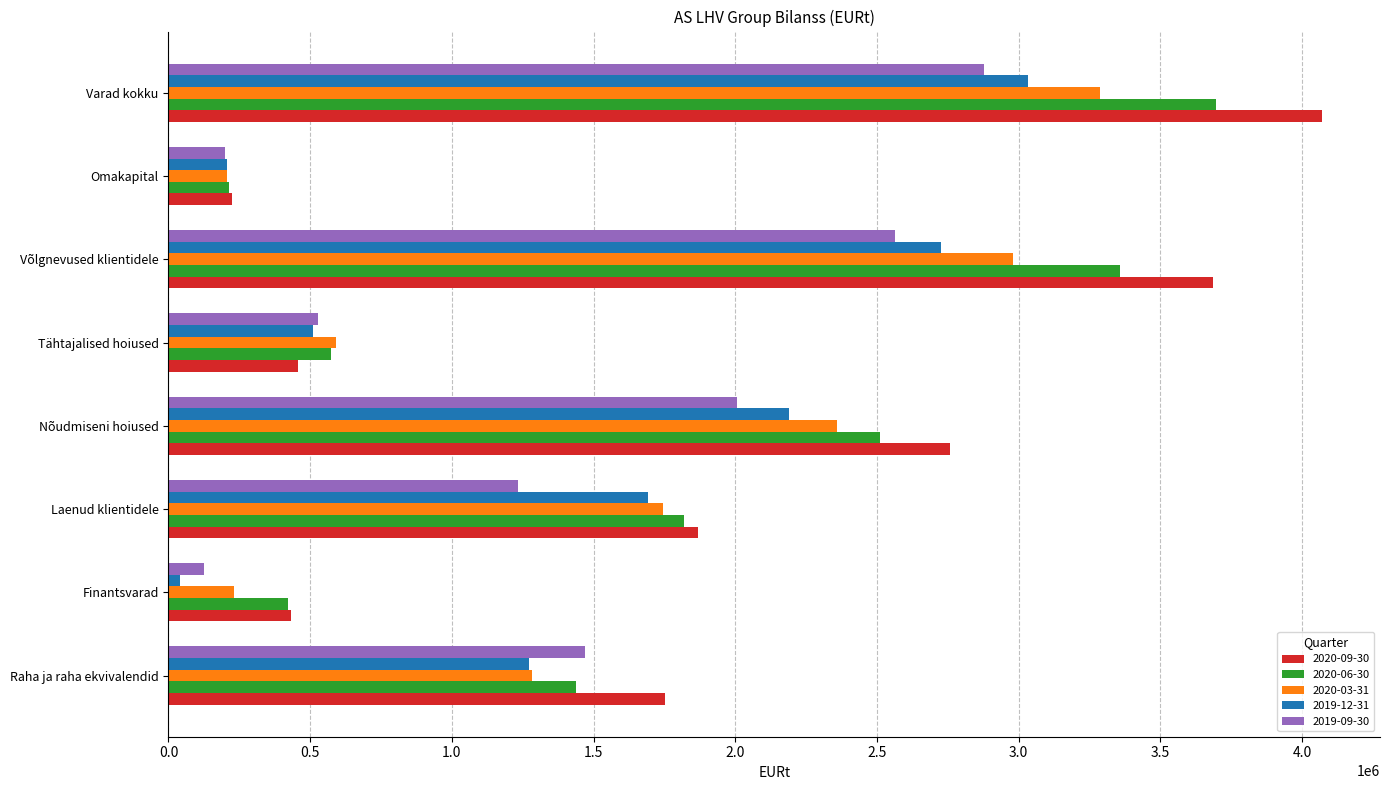

What is the sum of all 2020-03-31 values?

12684708.4